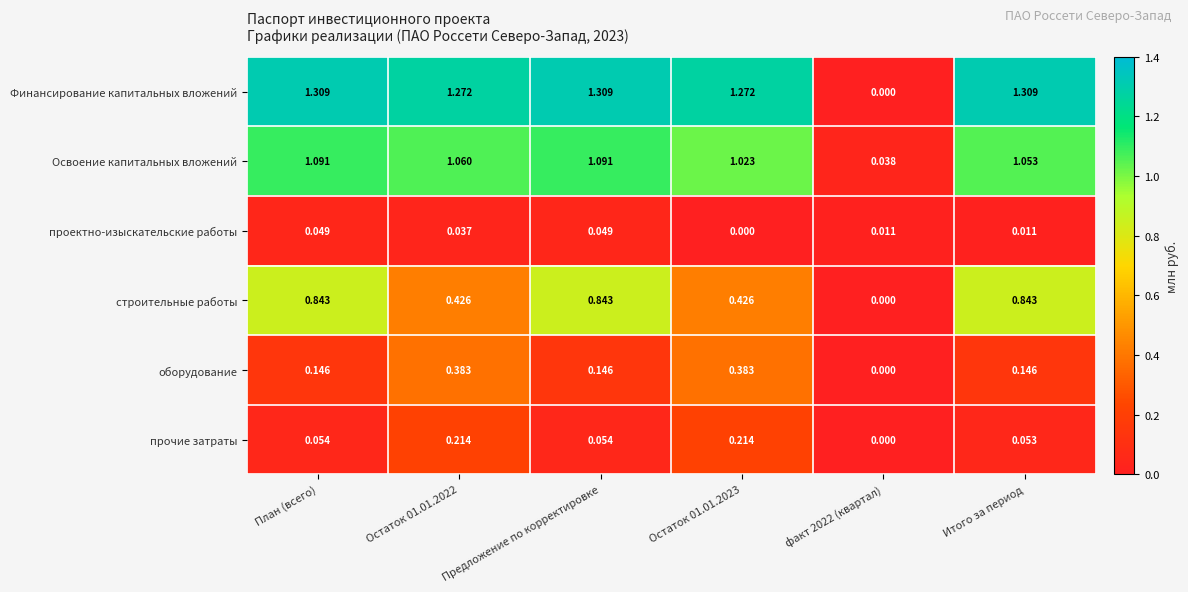

Which series has the largest range (max minus min)?

Финансирование капитальных вложений